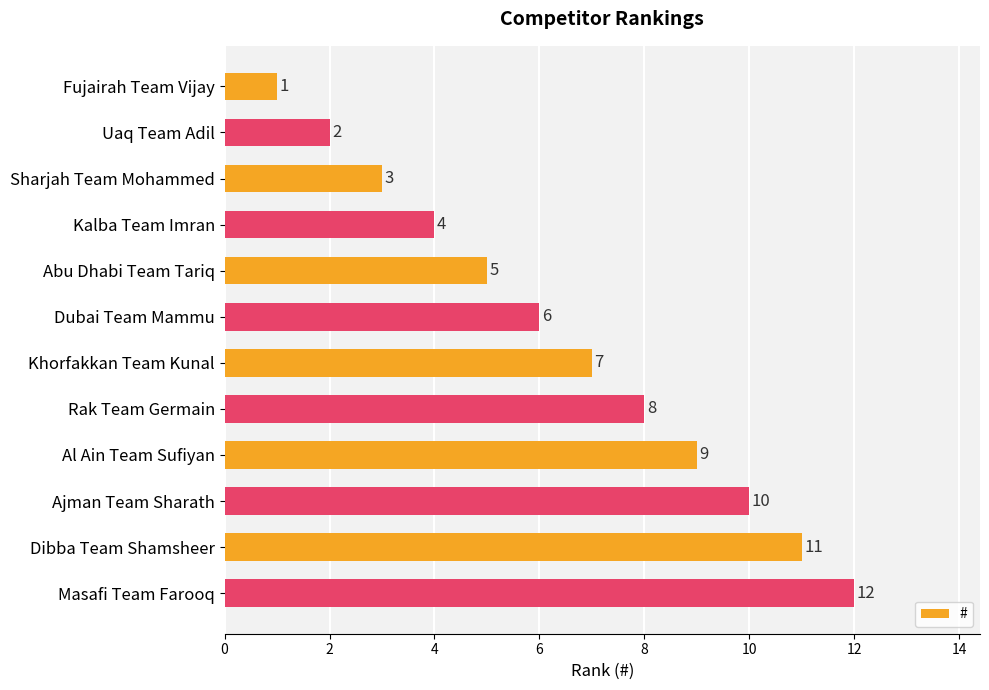

List the labels in order of value, smallest first.

Fujairah Team Vijay, Uaq Team Adil, Sharjah Team Mohammed, Kalba Team Imran, Abu Dhabi Team Tariq, Dubai Team Mammu, Khorfakkan Team Kunal, Rak Team Germain, Al Ain Team Sufiyan, Ajman Team Sharath, Dibba Team Shamsheer, Masafi Team Farooq